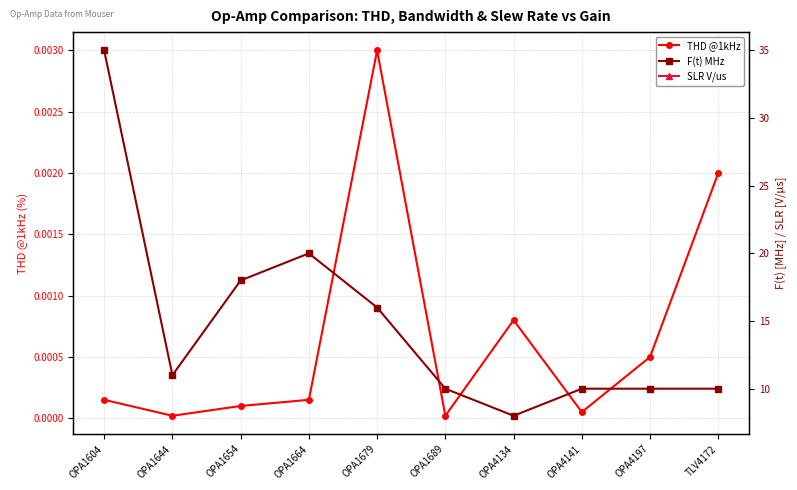

At which category is the sum across all series the highest?

OPA1604